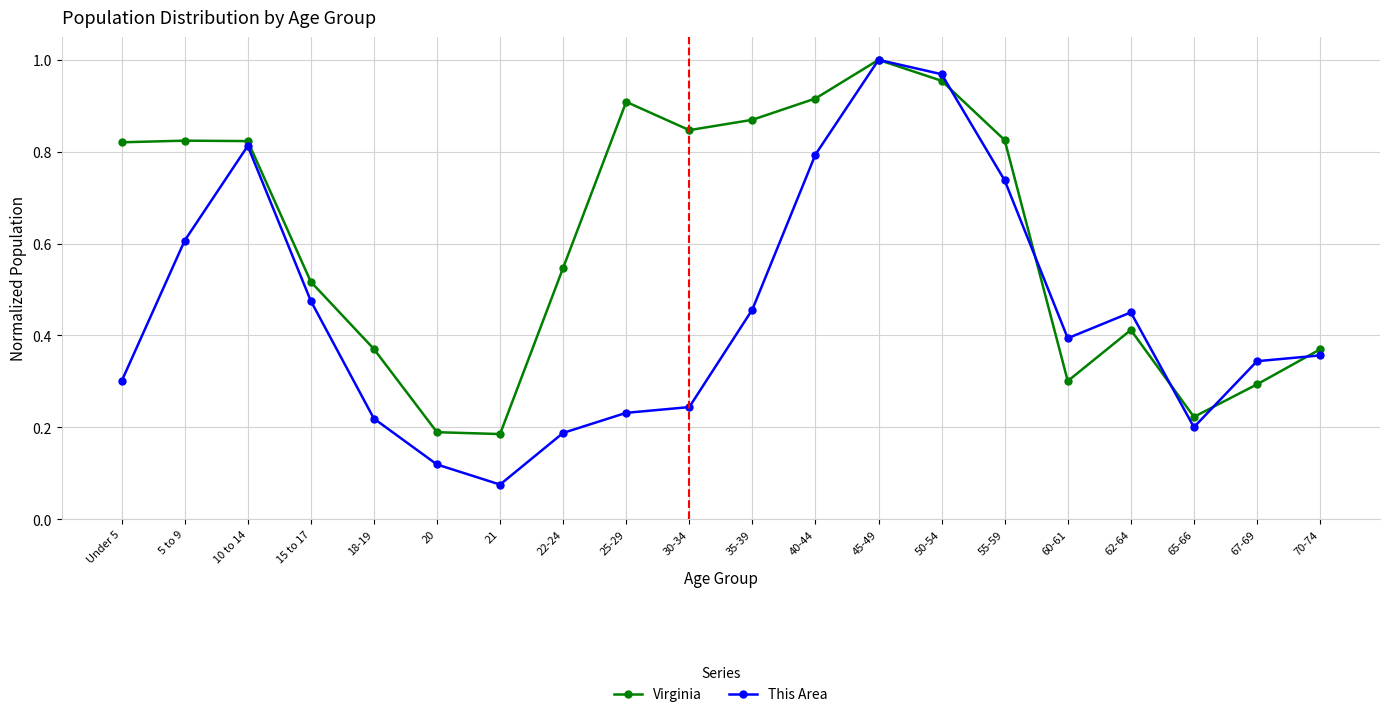

What position from the left is 70-74?

20